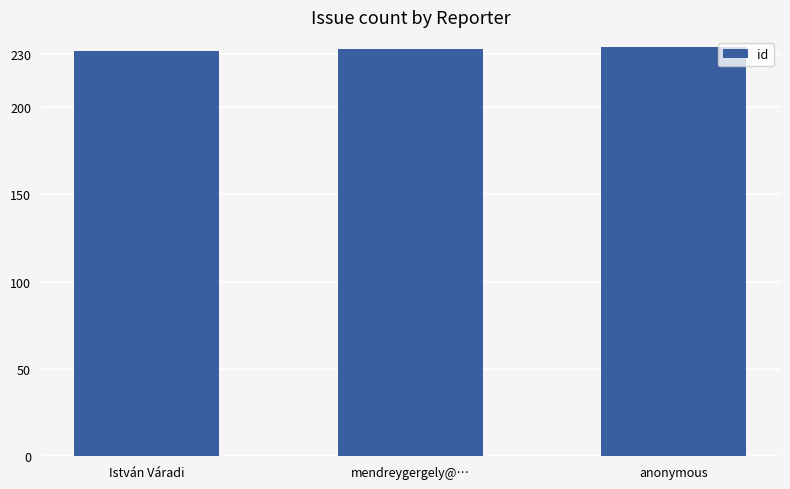

What is the label of the 2nd bar from the left?

mendreygergely@…